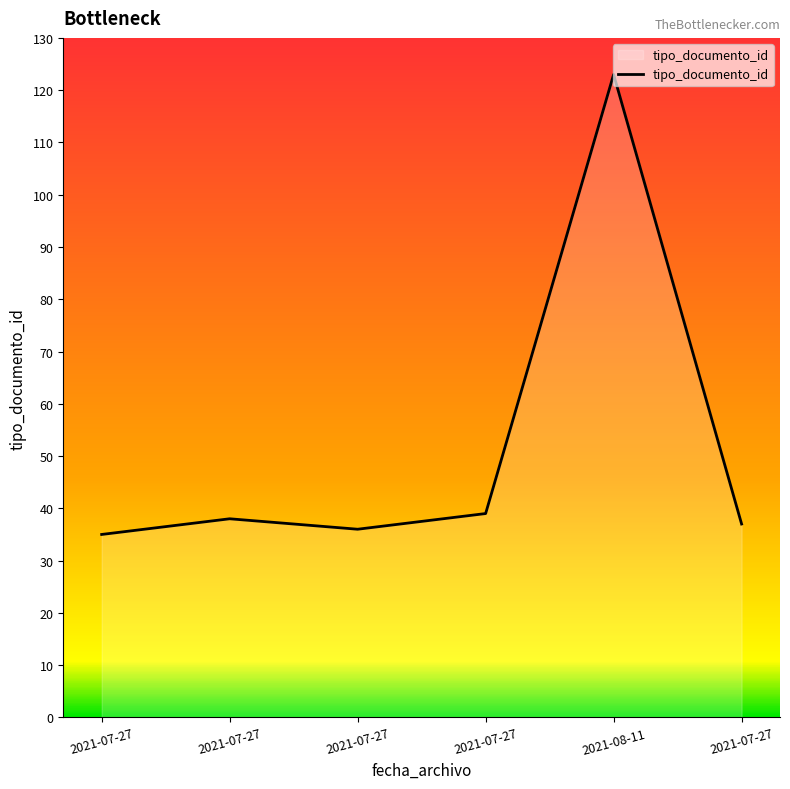

What is the label of the 6th point from the right?

2021-07-27